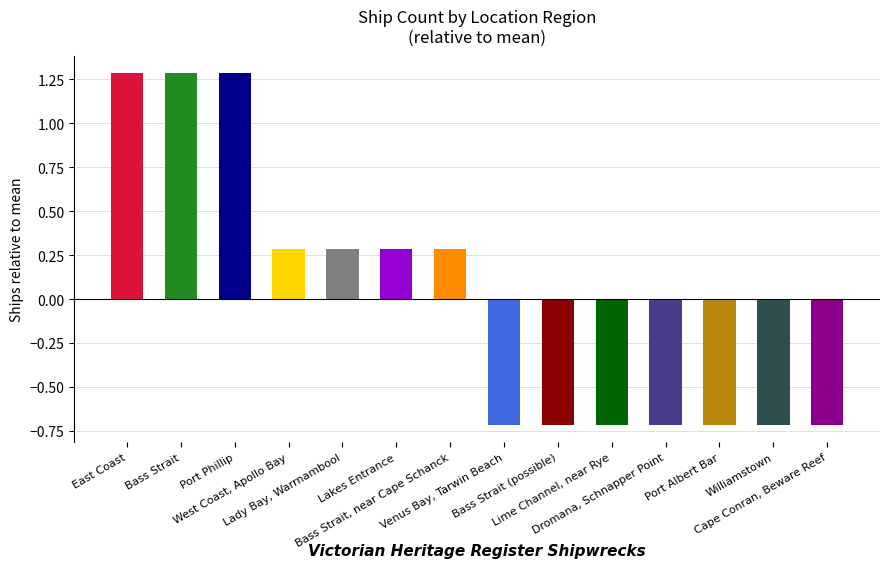

What is the difference between the maximum and second lowest values?

2